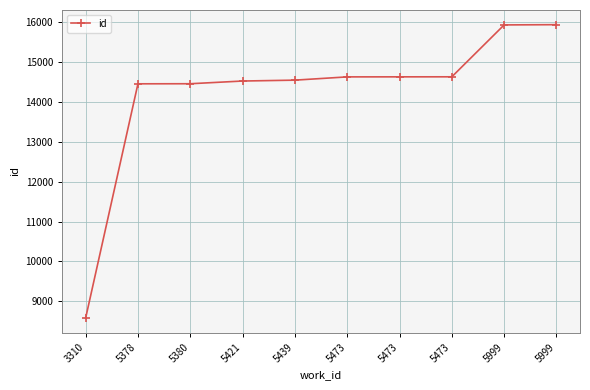

Where does the data first go above 14633?

5473